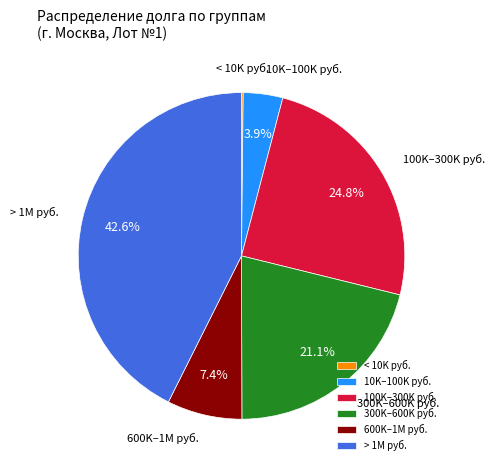

Does 10K–100K руб. represent more than half of the total?

No